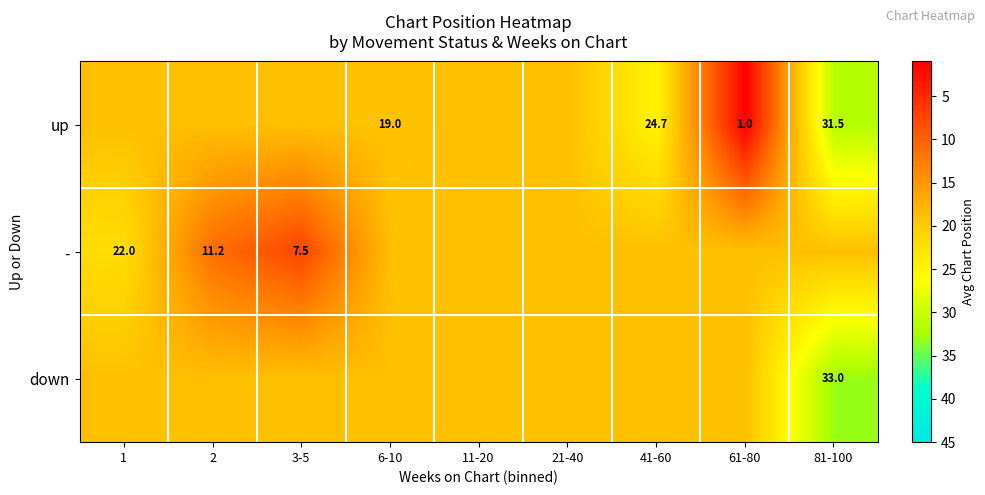

What is the difference between the maximum and minimum values in the down series?

14.3